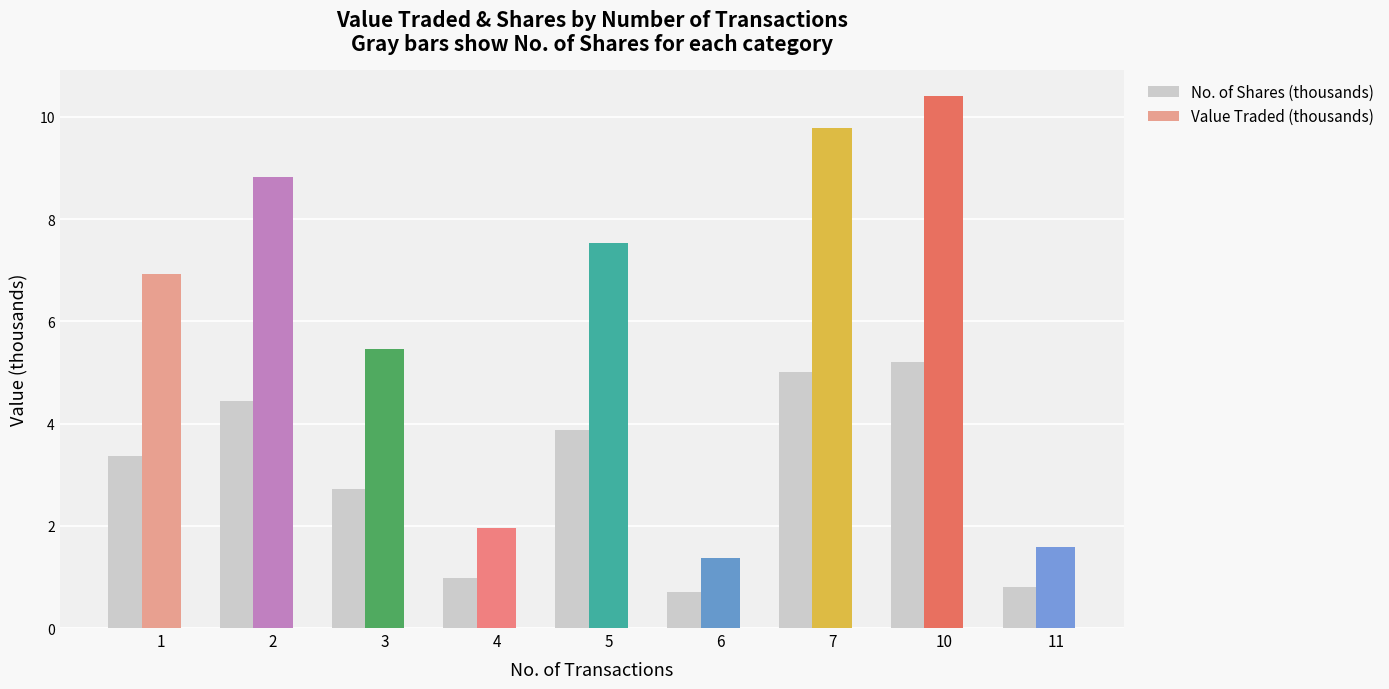

Which series has the widest spread of values?

Value Traded (thousands)